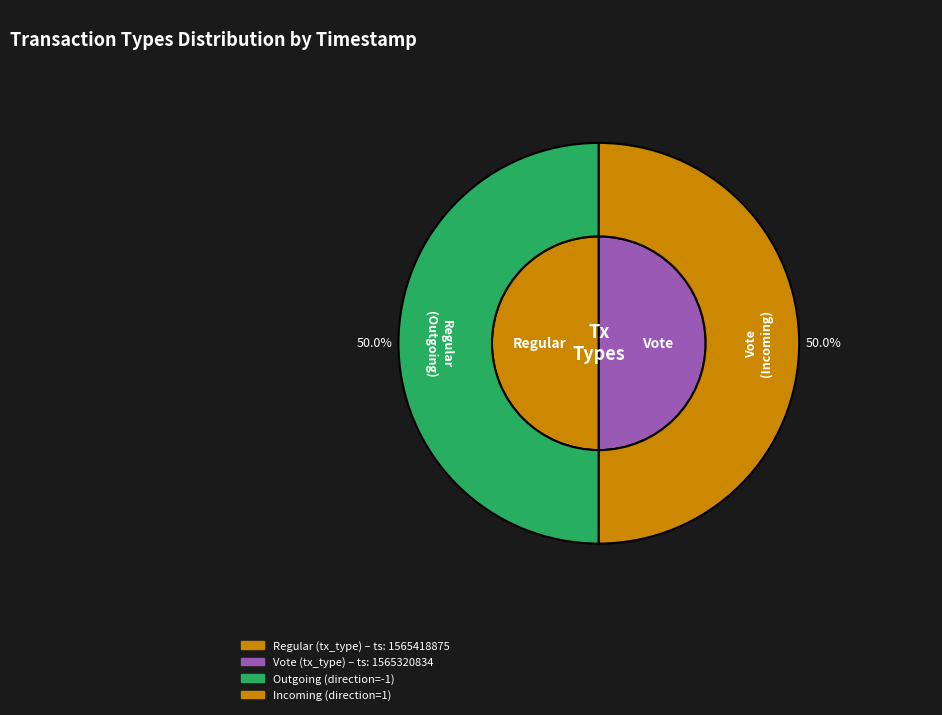

Do Regular and Vote together represent more than half of the pie?

Yes